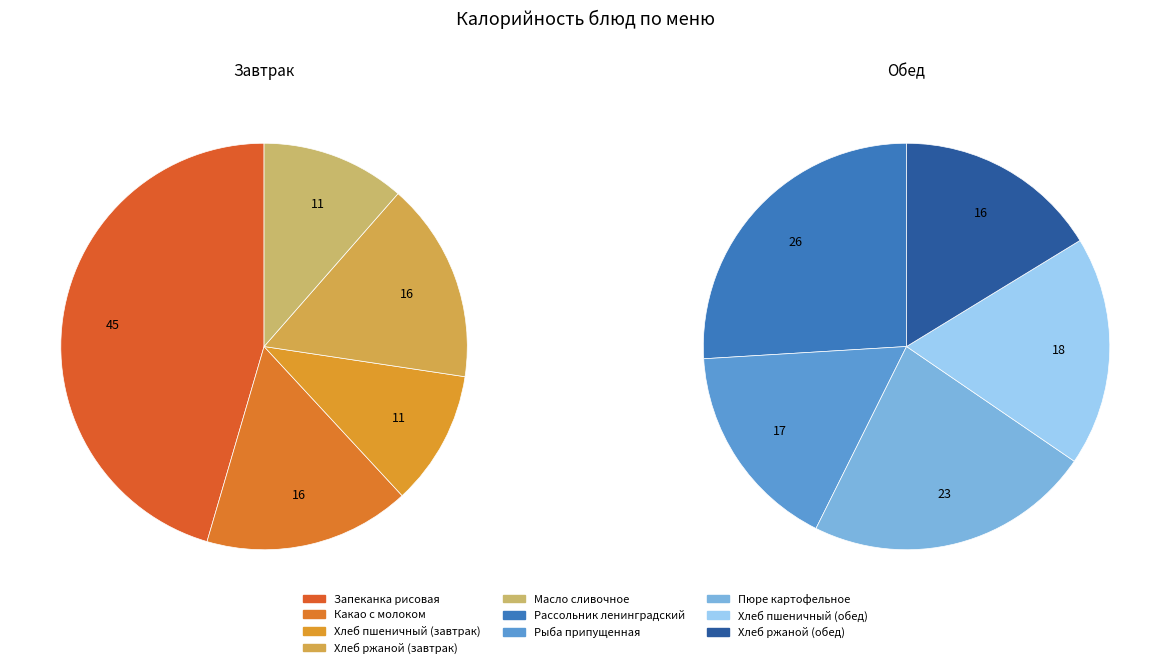

Which category has the biggest portion of the pie?

Запеканка рисовая